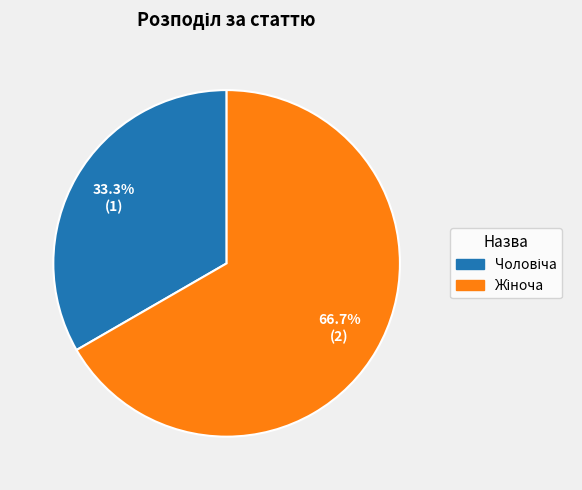

How many segments does this pie chart have?

2